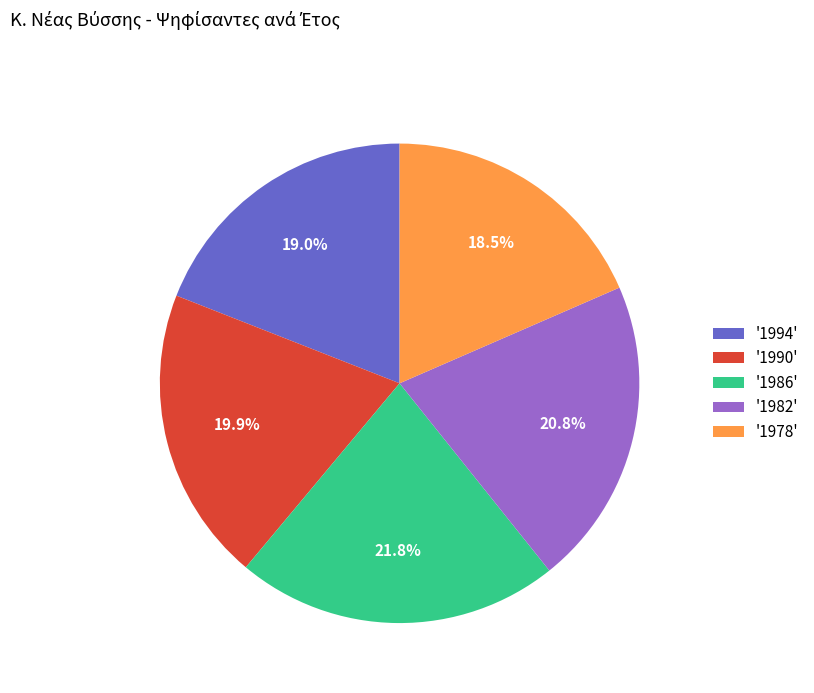

What is the total percentage of '1986' and '1978'?

40.3%